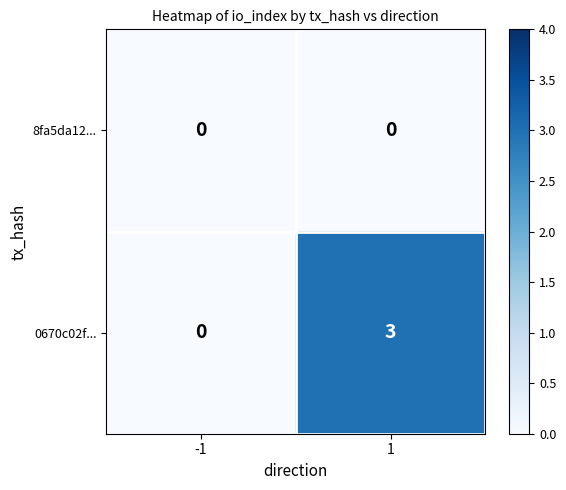

Which series changed the most between -1 and 1?

0670c02f...